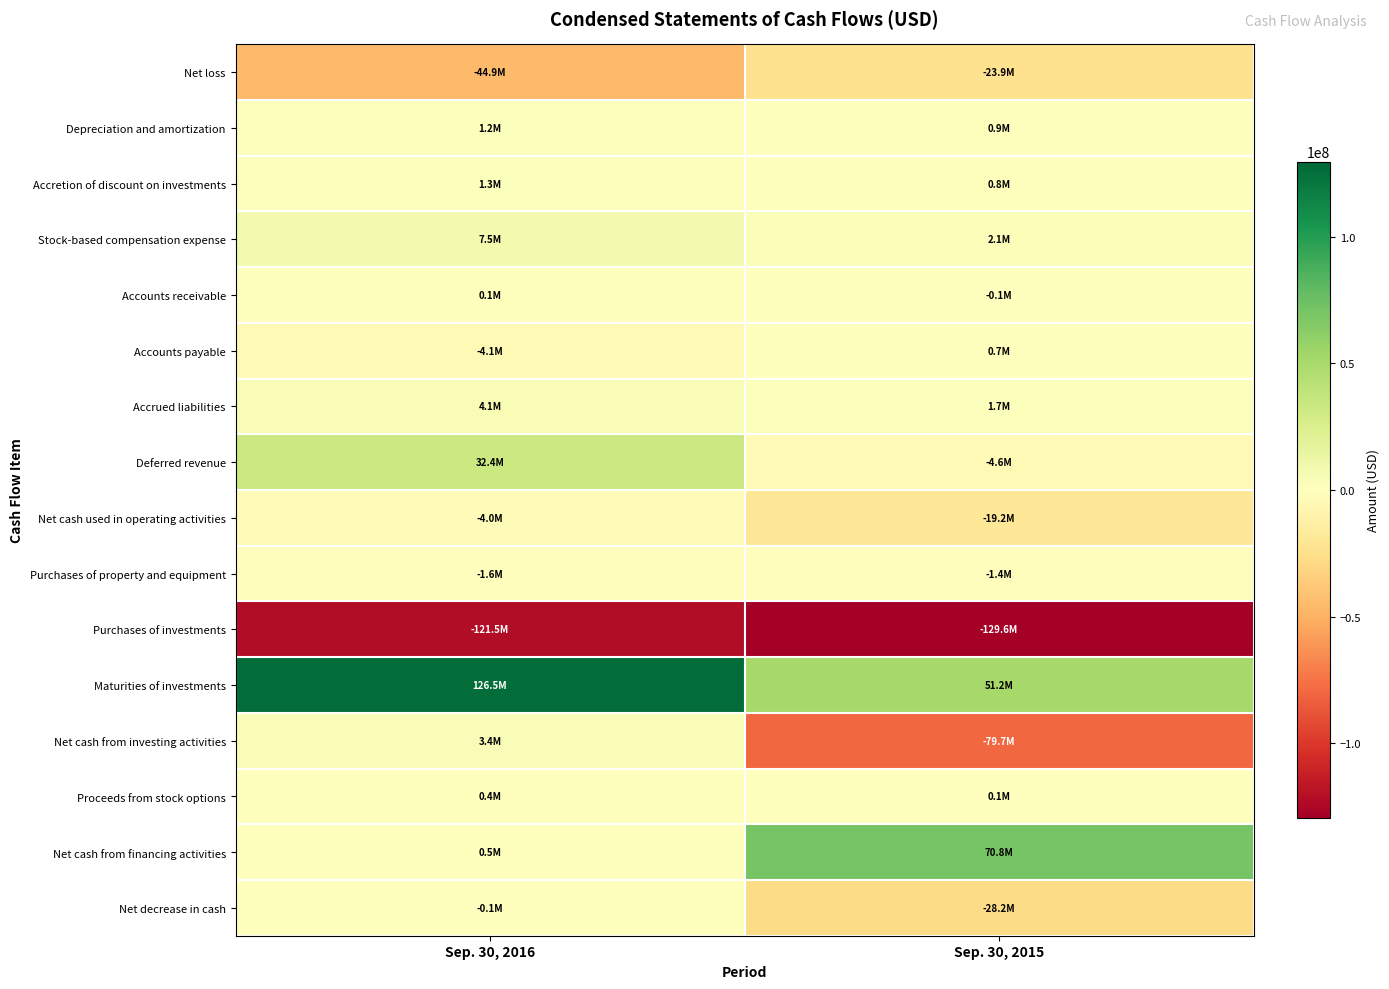

Which series has the largest total across all categories?

Maturities of investments